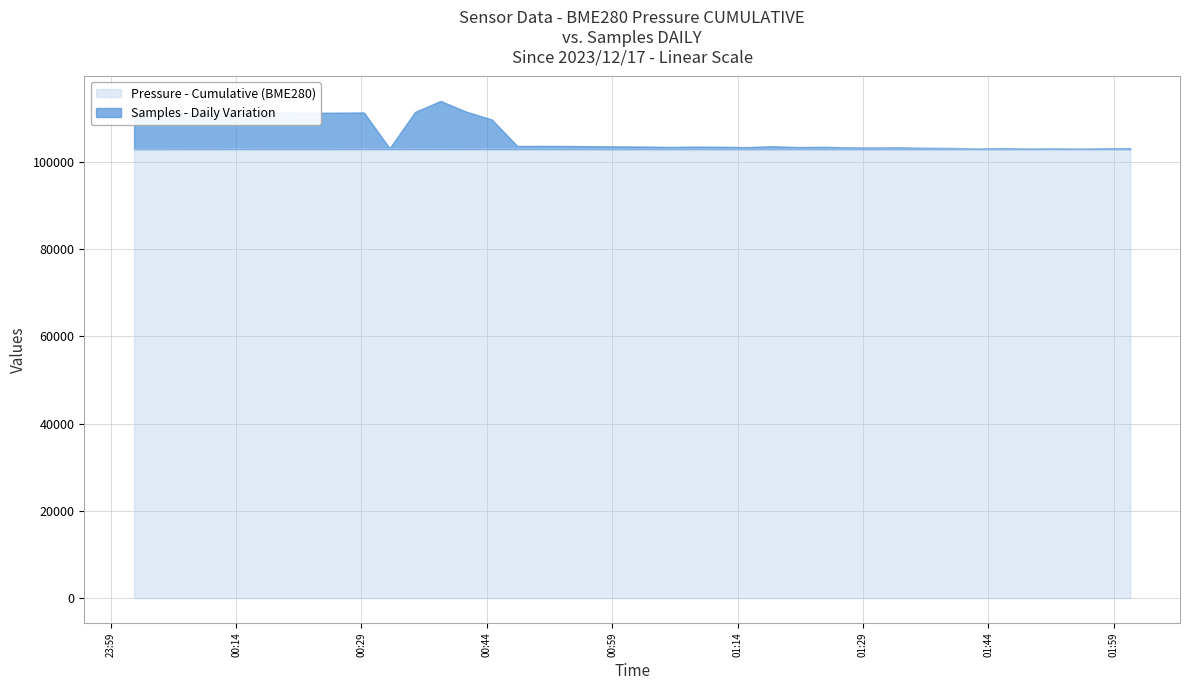

What is the sum of all values?

4119524.1